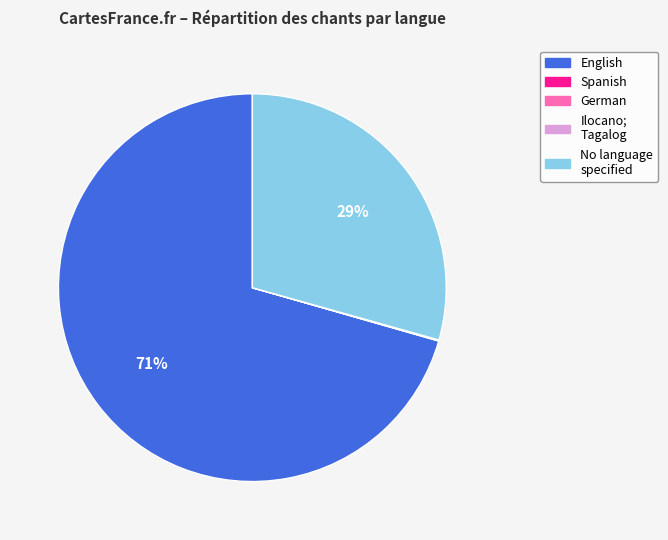

To the nearest percent, what is the average slice percentage?

20%